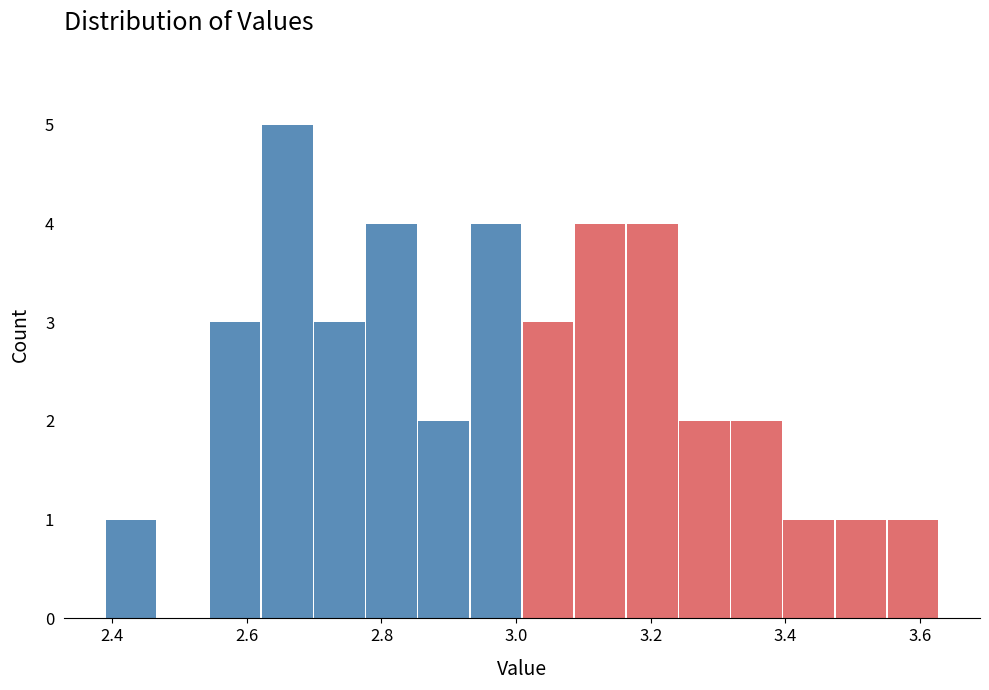

Read against the x-axis, roughly where is the centre of the tallest bar?

2.66